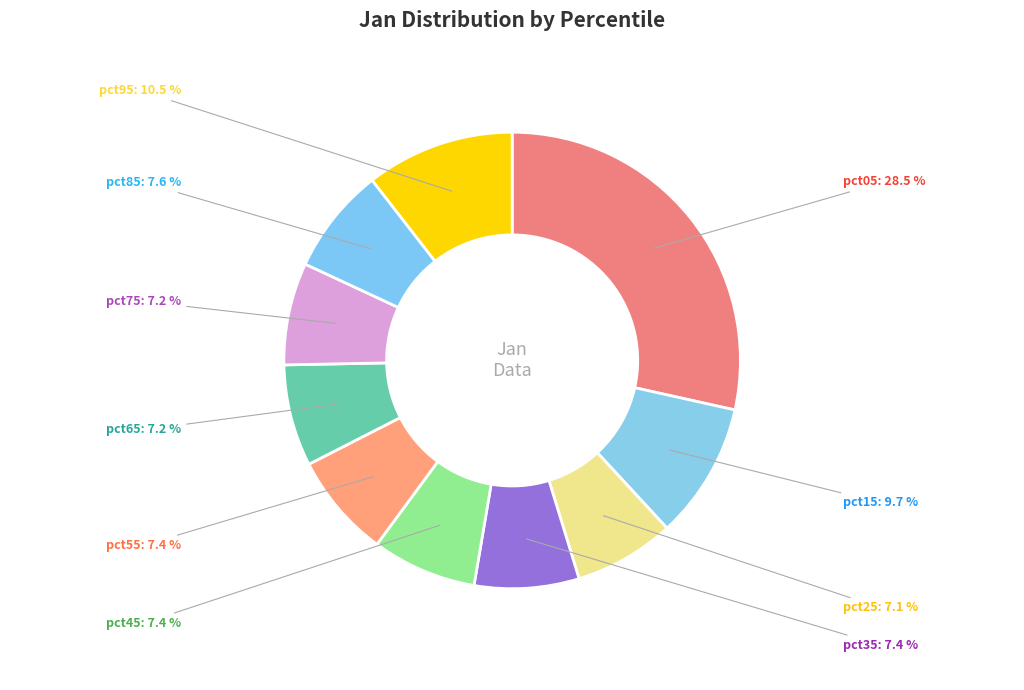

Which has a higher value, pct05 or pct65?

pct05